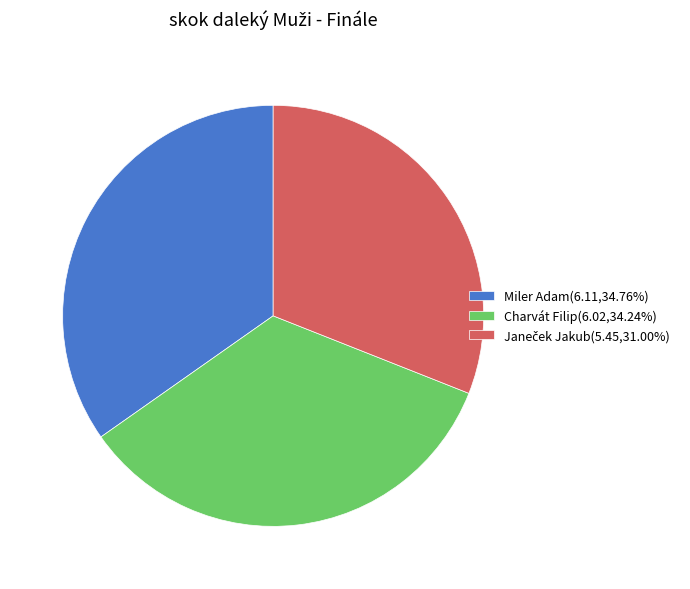

What is the ratio of the value at Miler Adam(6.11,34.76%) to the value at Charvát Filip(6.02,34.24%)?

1.0